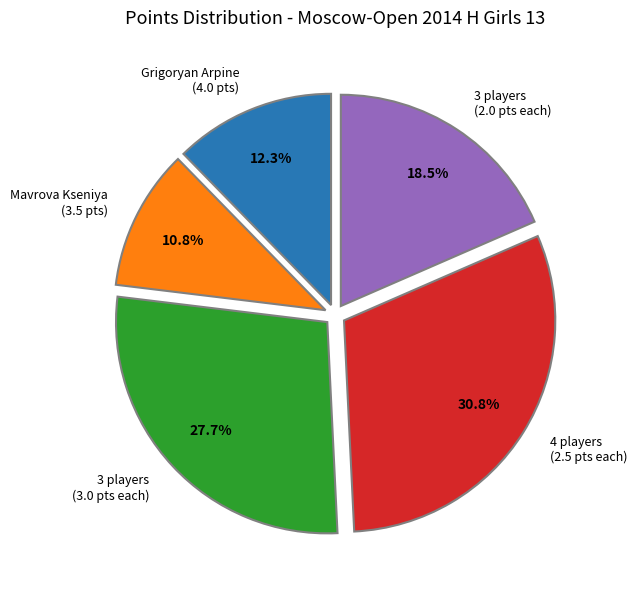

Rank the categories by value from lowest to highest.

Mavrova Kseniya (3.5 pts), Grigoryan Arpine (4.0 pts), 3 players (2.0 pts each), 3 players (3.0 pts each), 4 players (2.5 pts each)